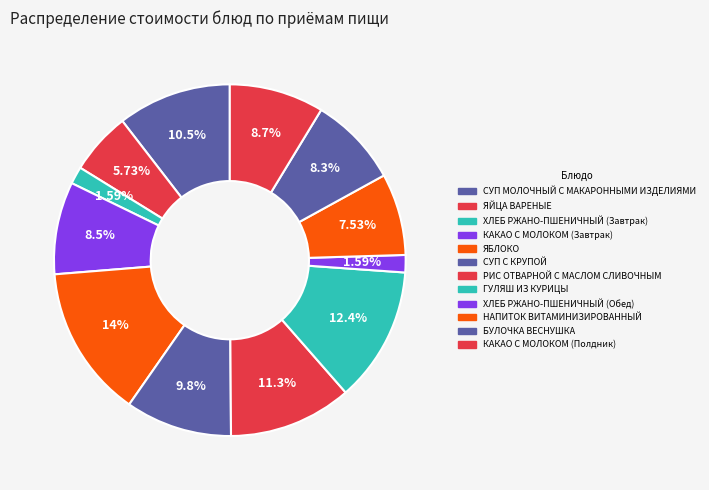

To the nearest percent, what is the average slice percentage?

8%